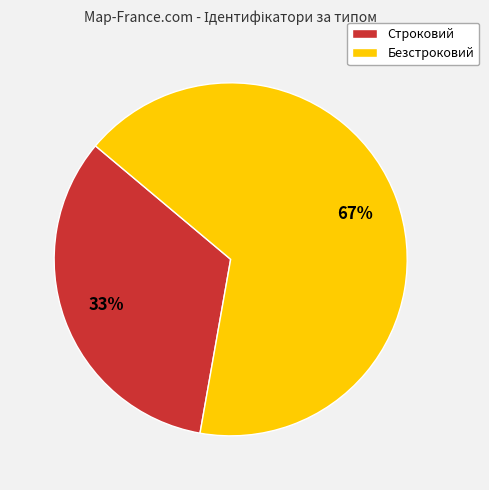

To the nearest percent, what percentage of the pie is Безстроковий?

67%